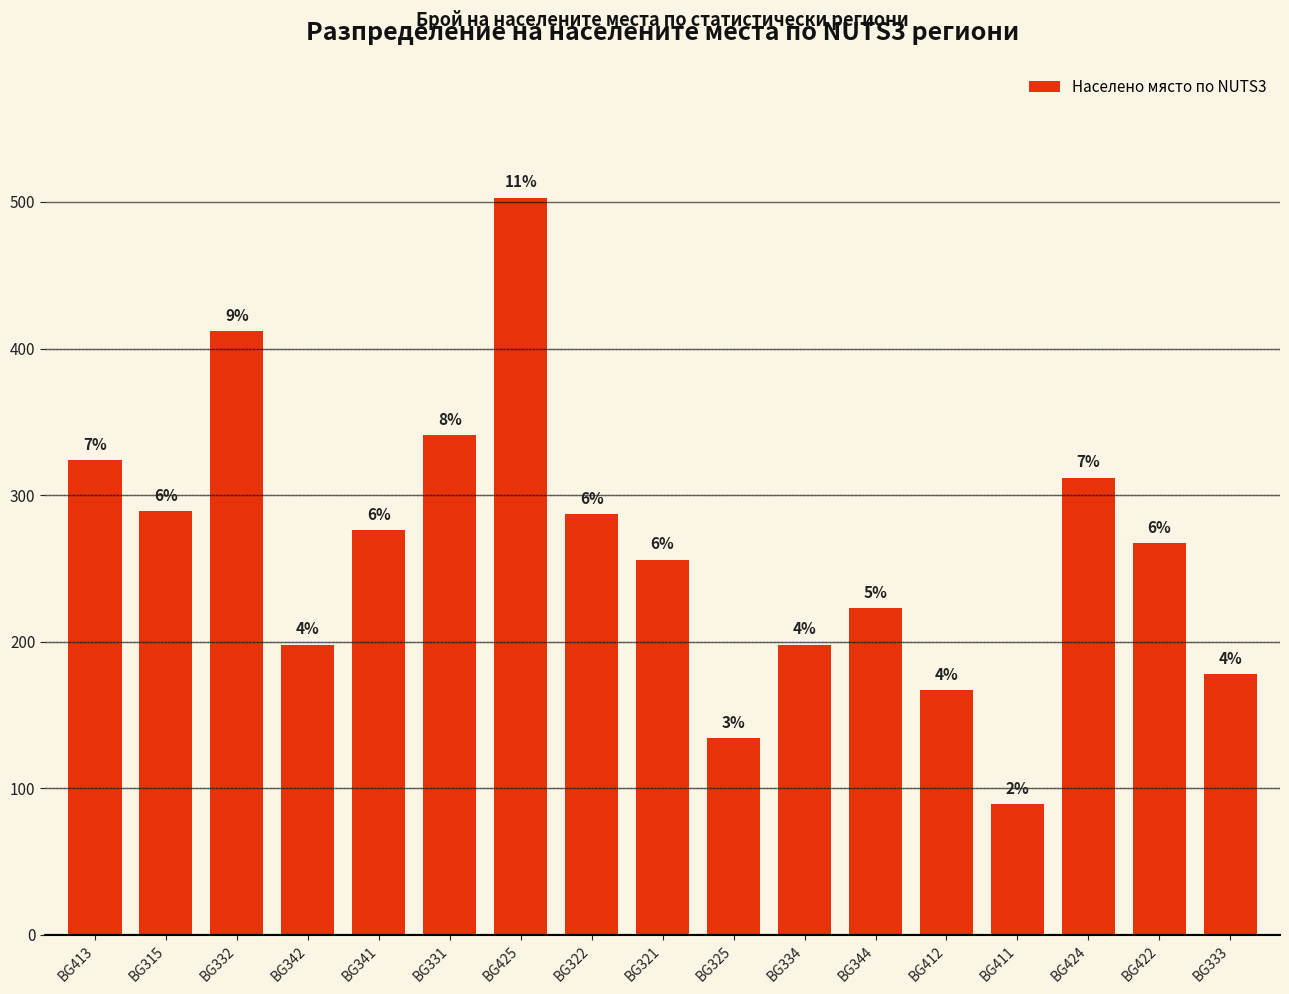

Does the chart contain any negative values?

No